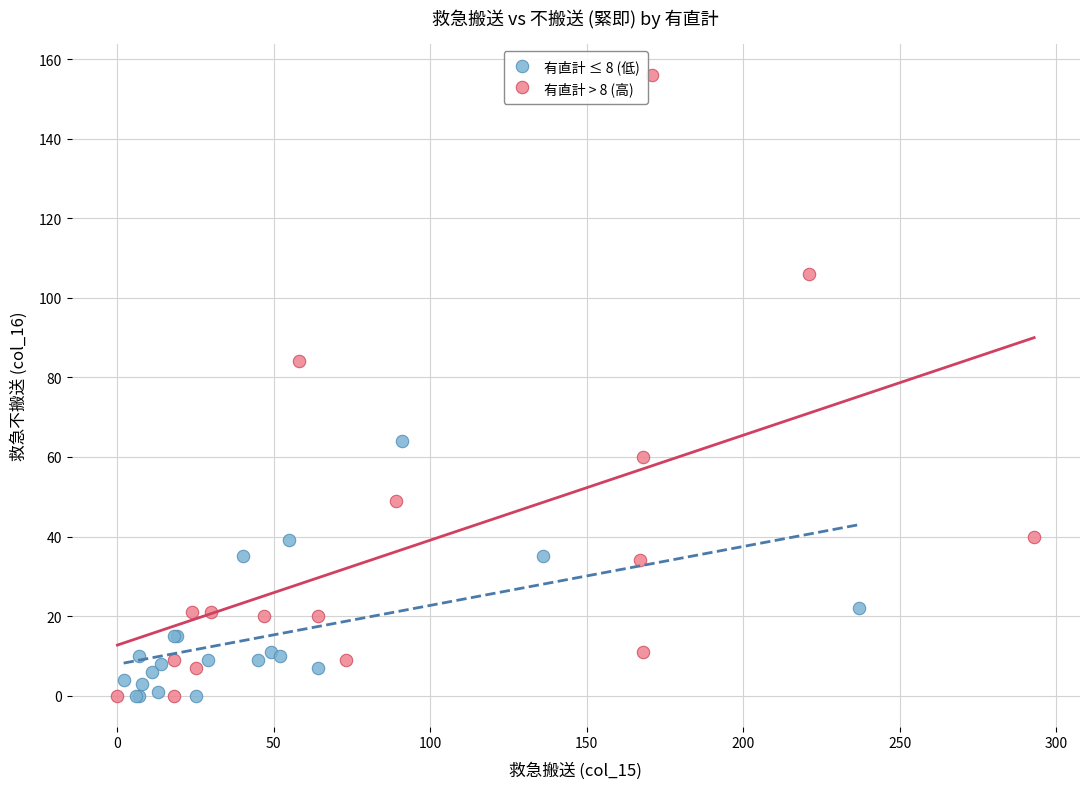

Which series has the largest Y range (max minus min)?

有直計 > 8 (高)